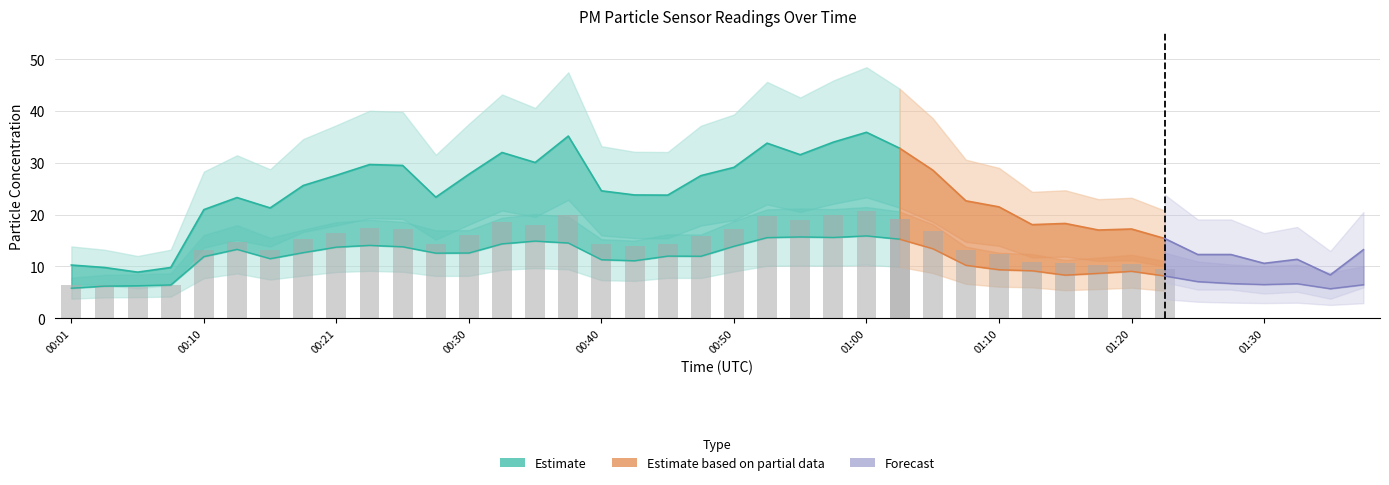

What is the maximum value shown in the chart?

35.9